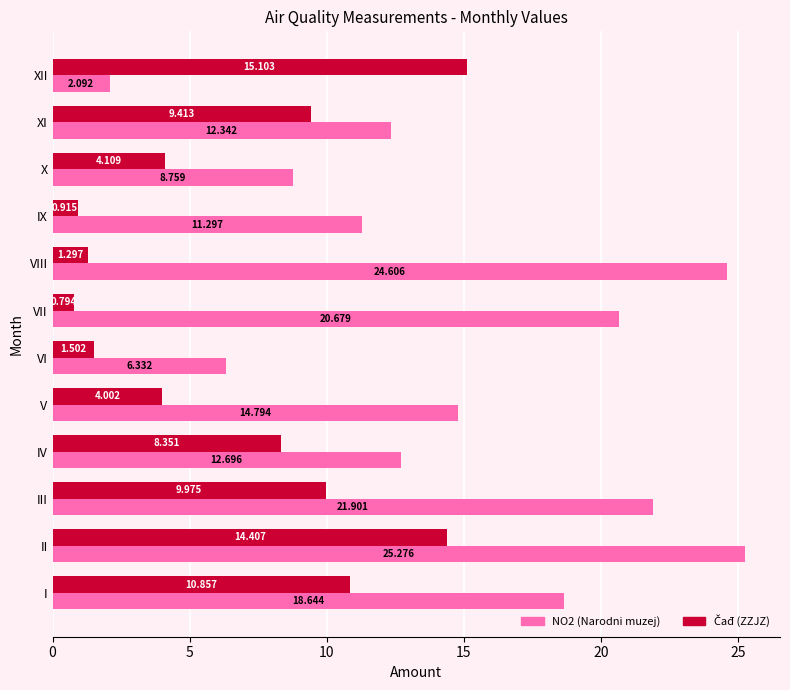

Which category has the highest value in the NO2 (Narodni muzej) series?

II